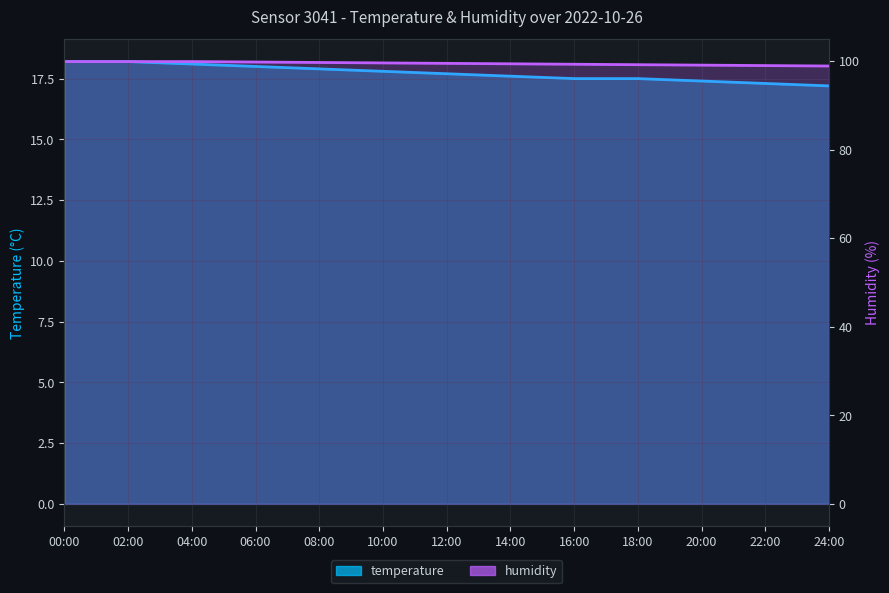

What position from the right is 02:00?

12